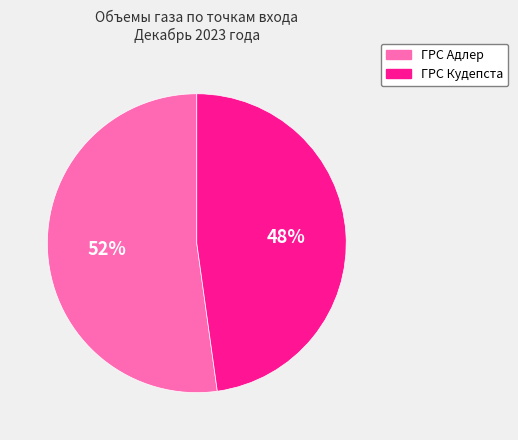

To the nearest percent, what is the difference between the largest and smallest slice percentages?

4%